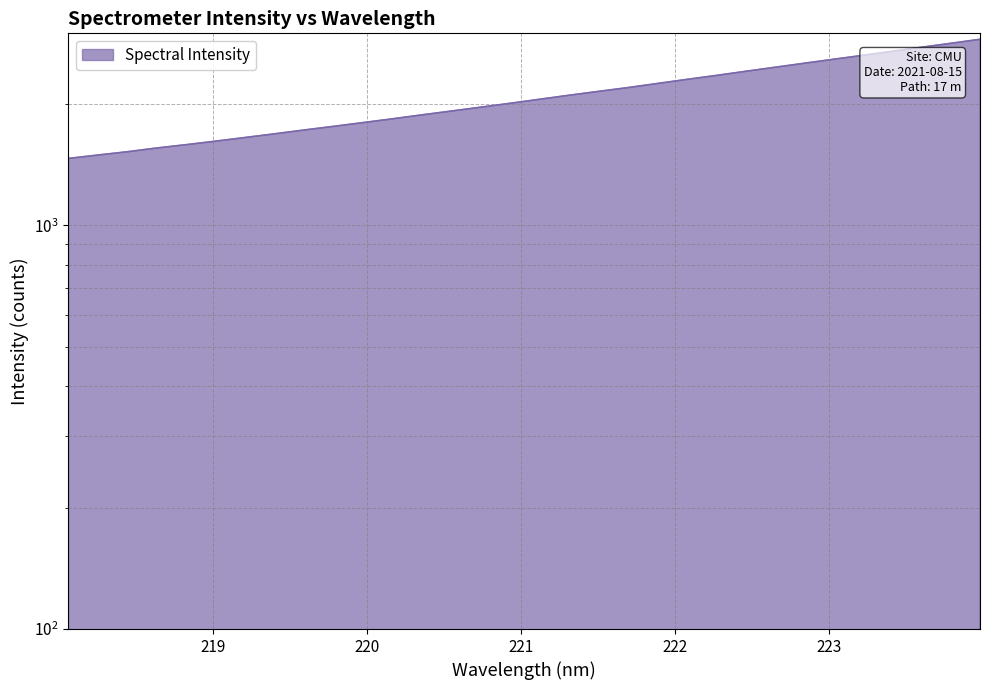

True or false: the data shows 3023.4 at 219.7801.

False